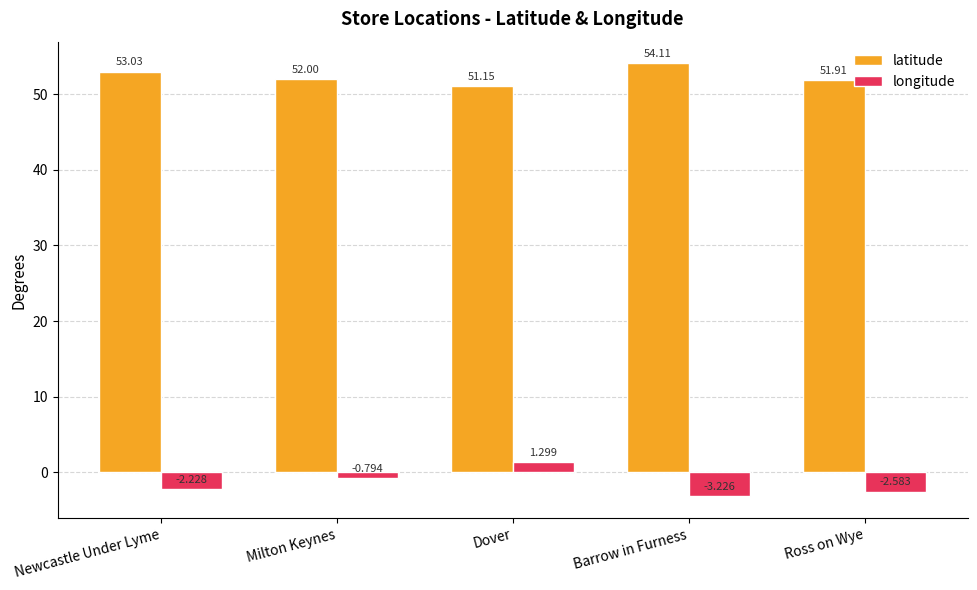

What is the sum of all longitude values?

-7.5